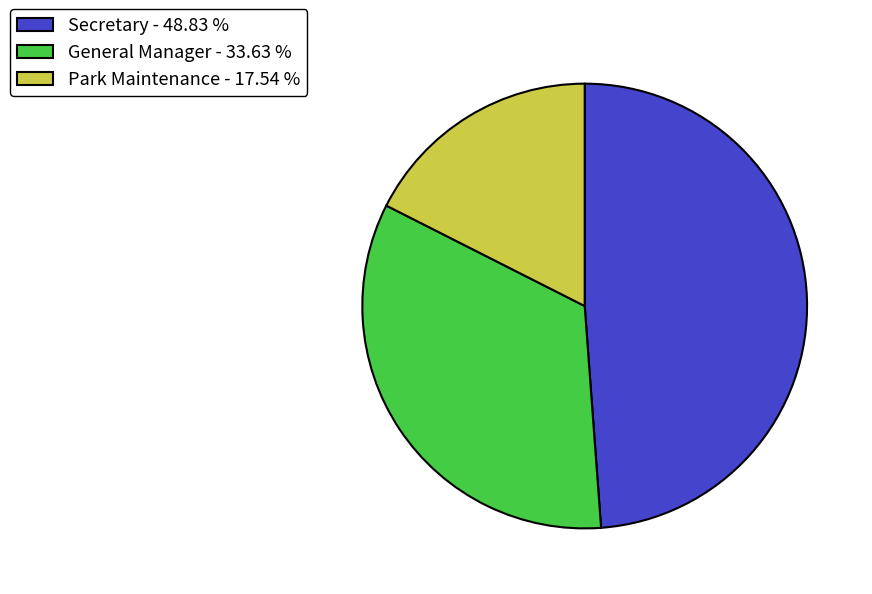

True or false: Park Maintenance accounts for 6% of the total.

False